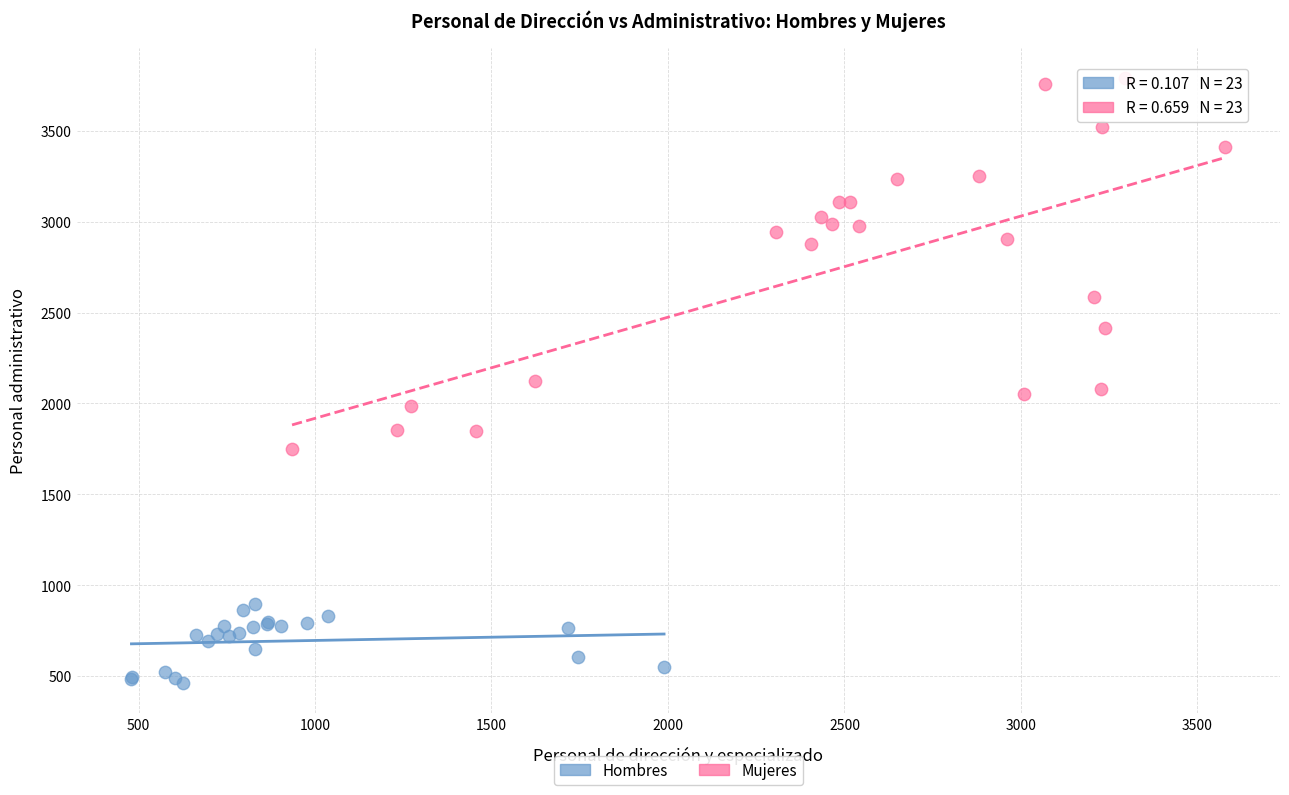

Which series has the widest spread of Y values?

Mujeres